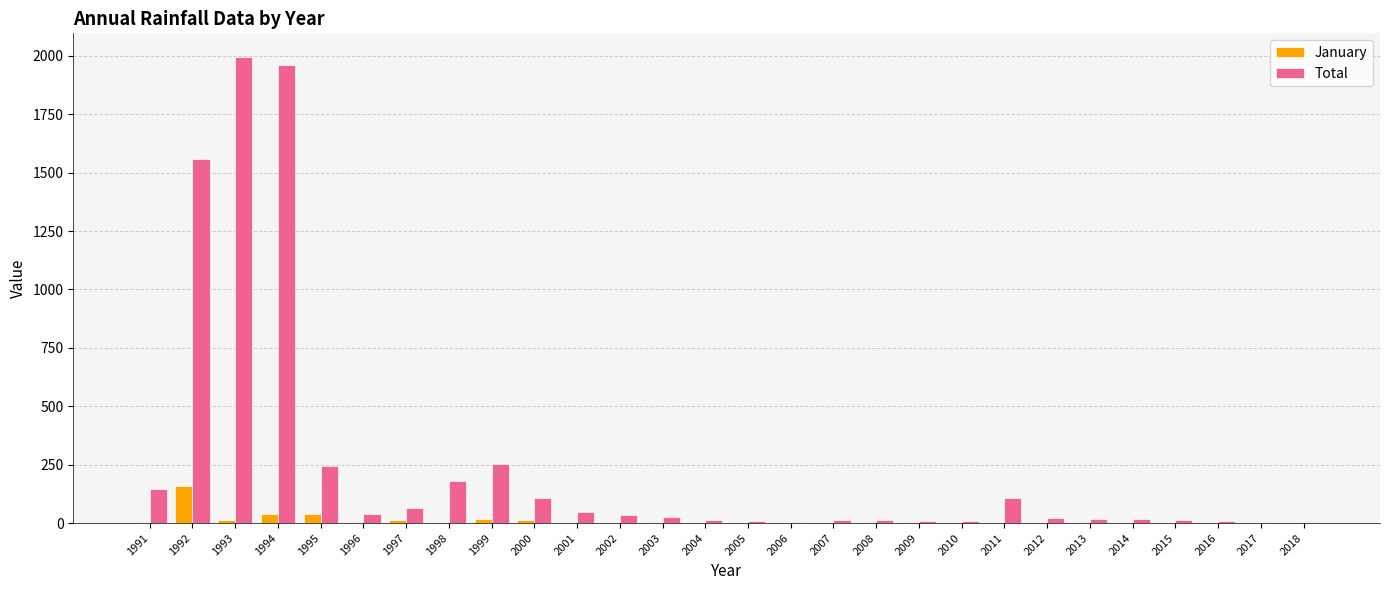

What is the sum of all Total values?

6926.4